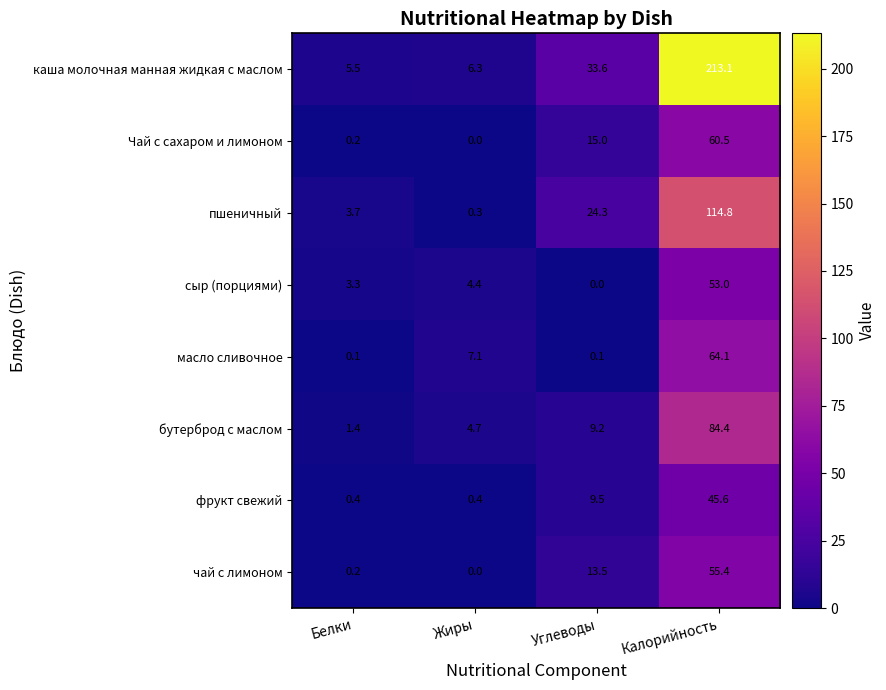

Where does the сыр (порциями) series first go above 4?

Жиры